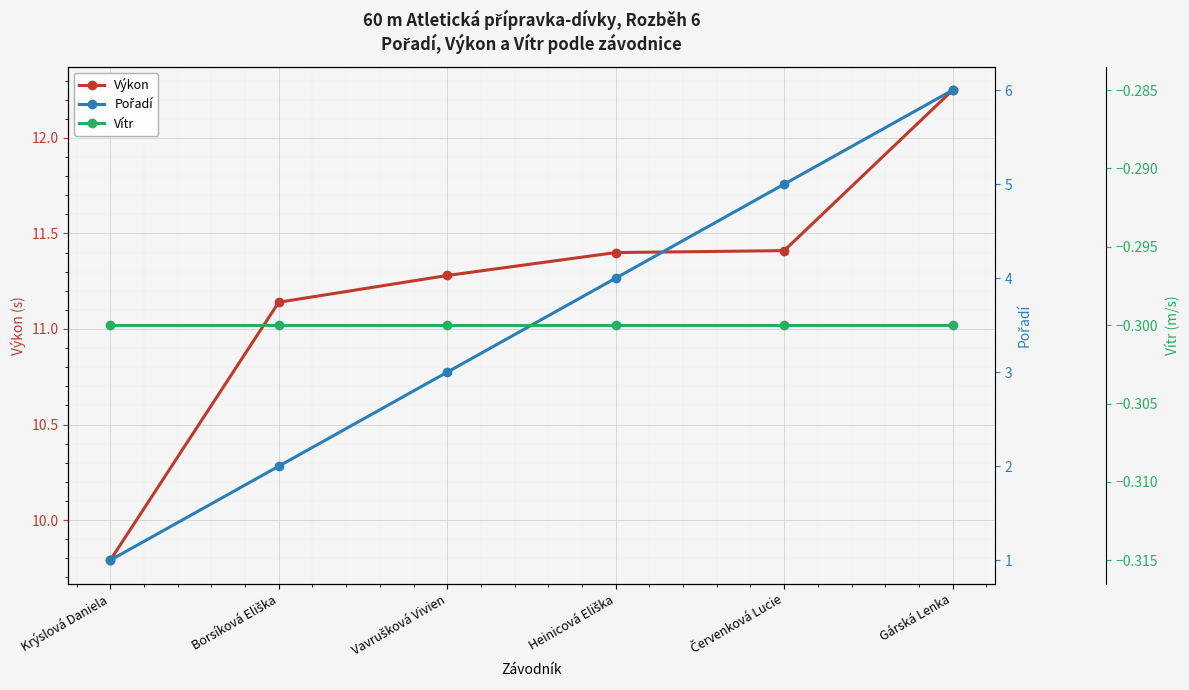

What is the difference between the Výkon values at Borsíková Eliška and Červenková Lucie?

0.3